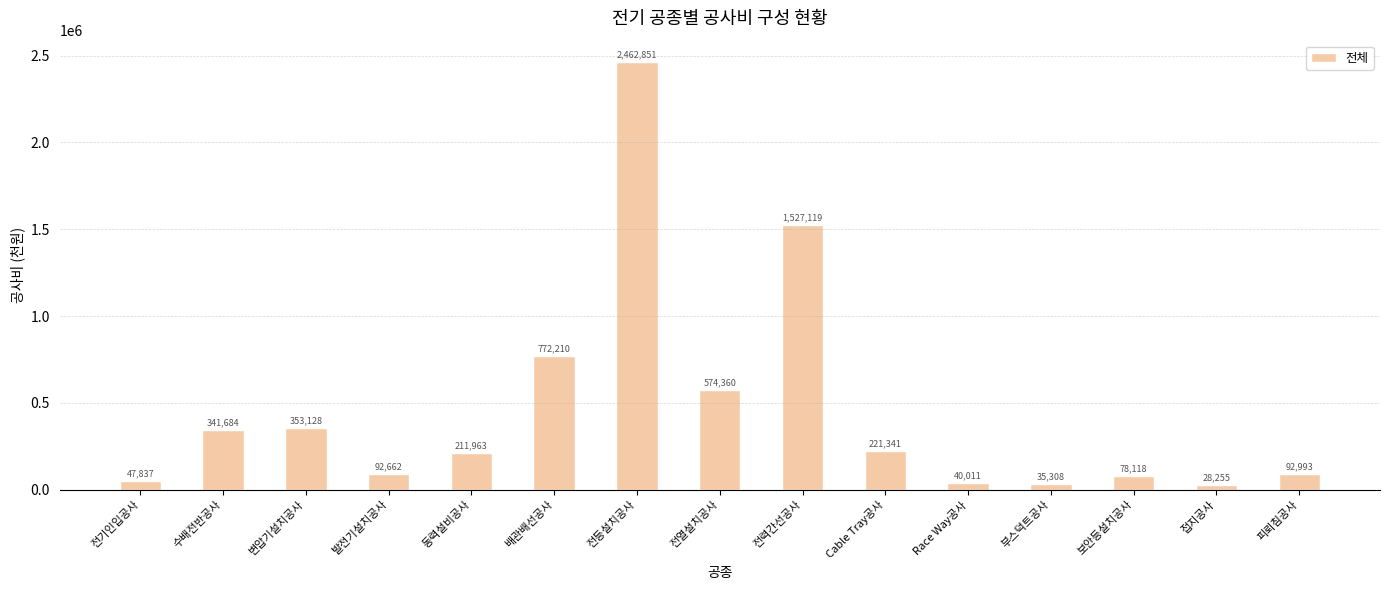

Rank the categories by value from highest to lowest.

전등설치공사, 전력간선공사, 배관배선공사, 전열설치공사, 변압기설치공사, 수배전반공사, Cable Tray공사, 동력설비공사, 피뢰침공사, 발전기설치공사, 보안등설치공사, 전기인입공사, Race Way공사, 부스덕트공사, 접지공사